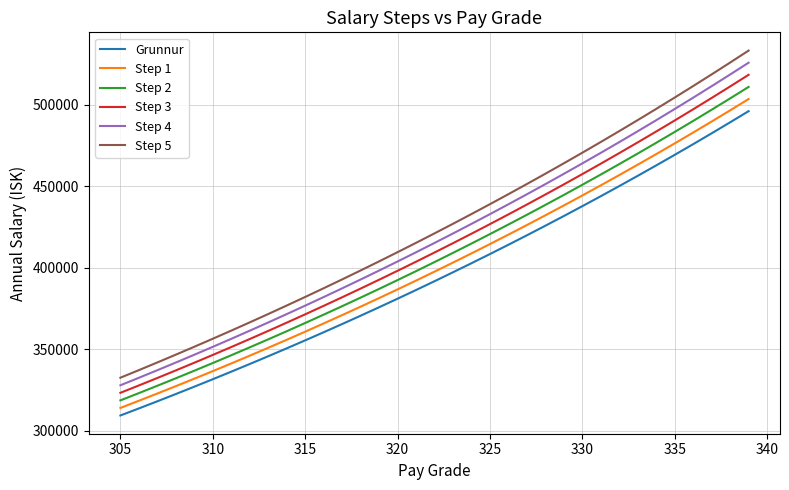

What is the sum of all Step 1 values?

14054594.7